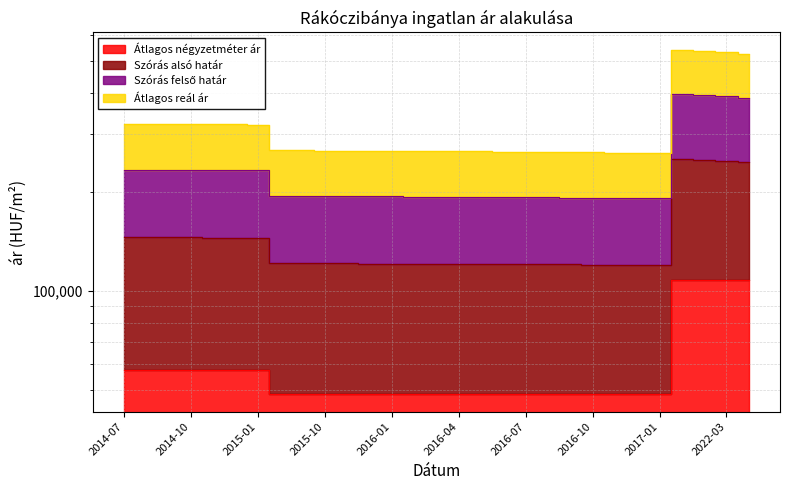

How many Átlagos négyzetméter ár values are between 48507 and 57692?

25